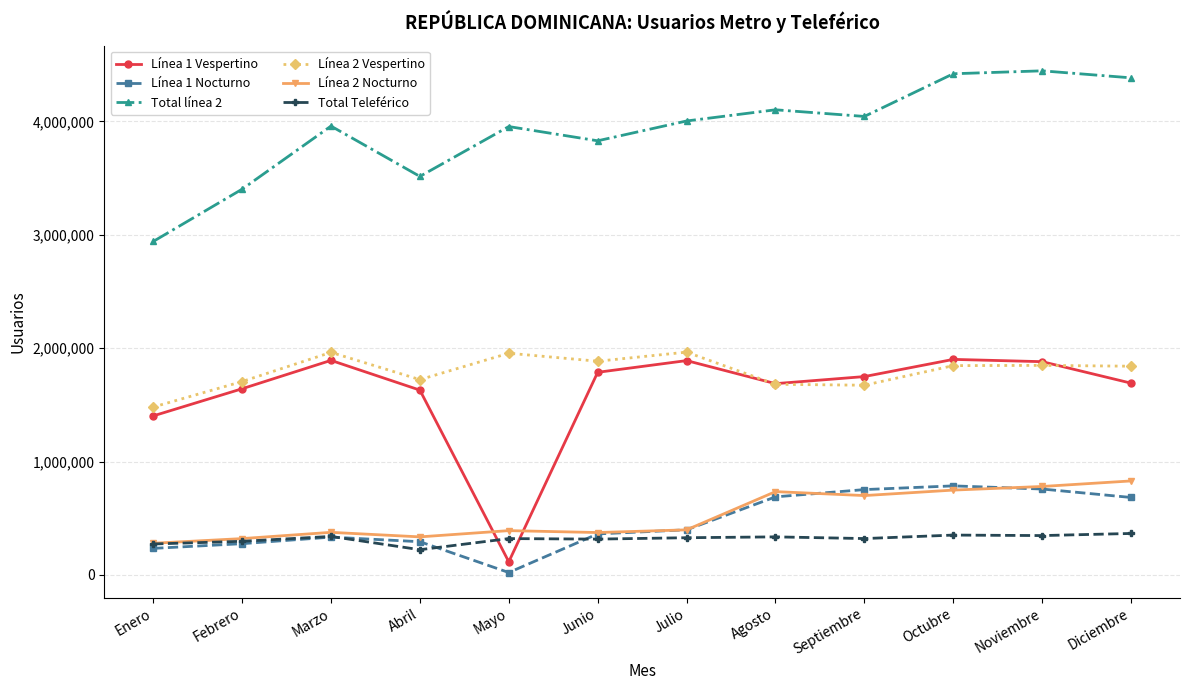

The Total línea 2 series shows 4384424 at Diciembre. True or false?

True